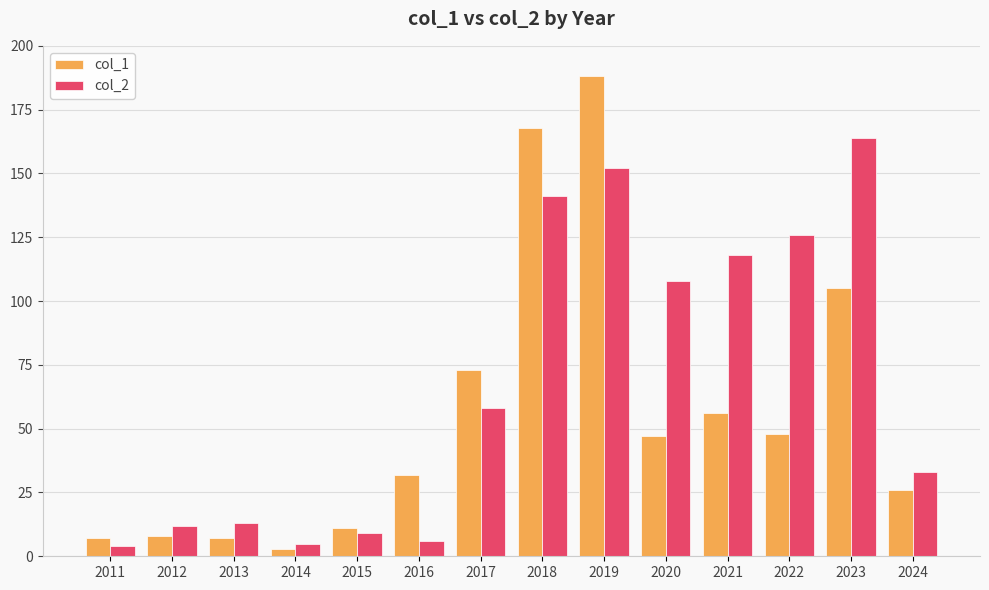

Which series has the largest range (max minus min)?

col_1